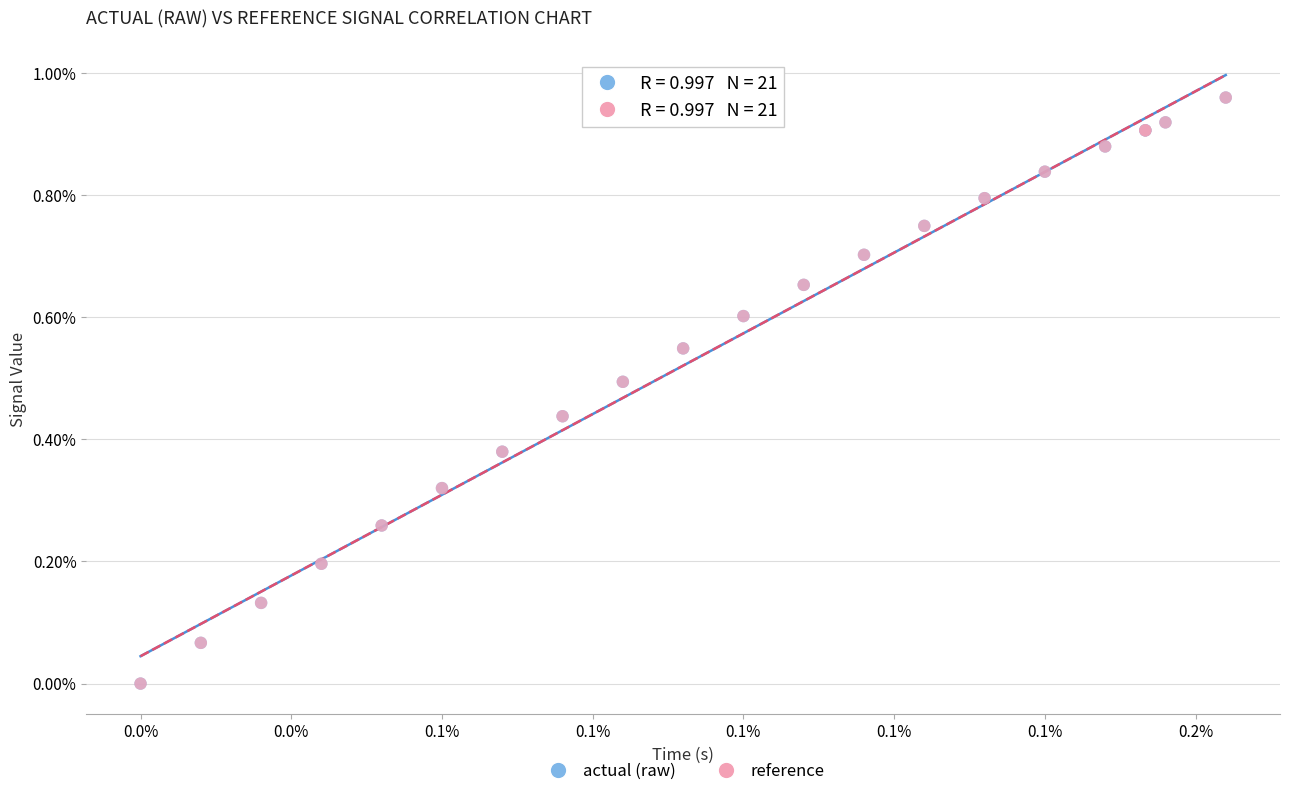

What are all the series names shown in the legend?

actual (raw), reference